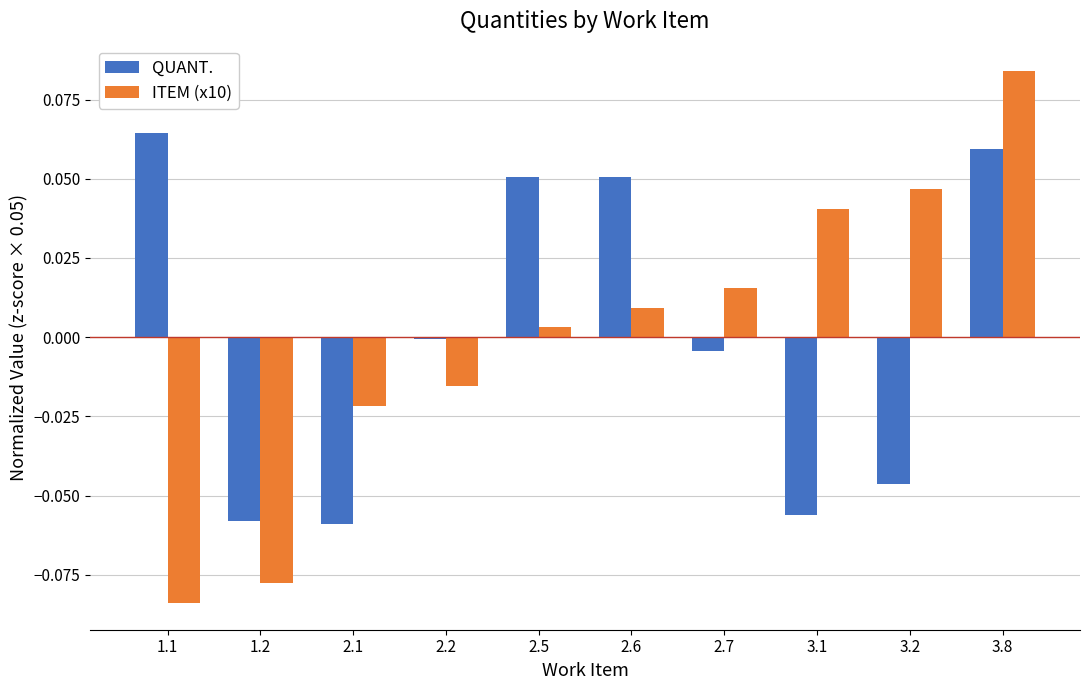

Is it true that ITEM (x10) equals 0.0 at 2.5?

True